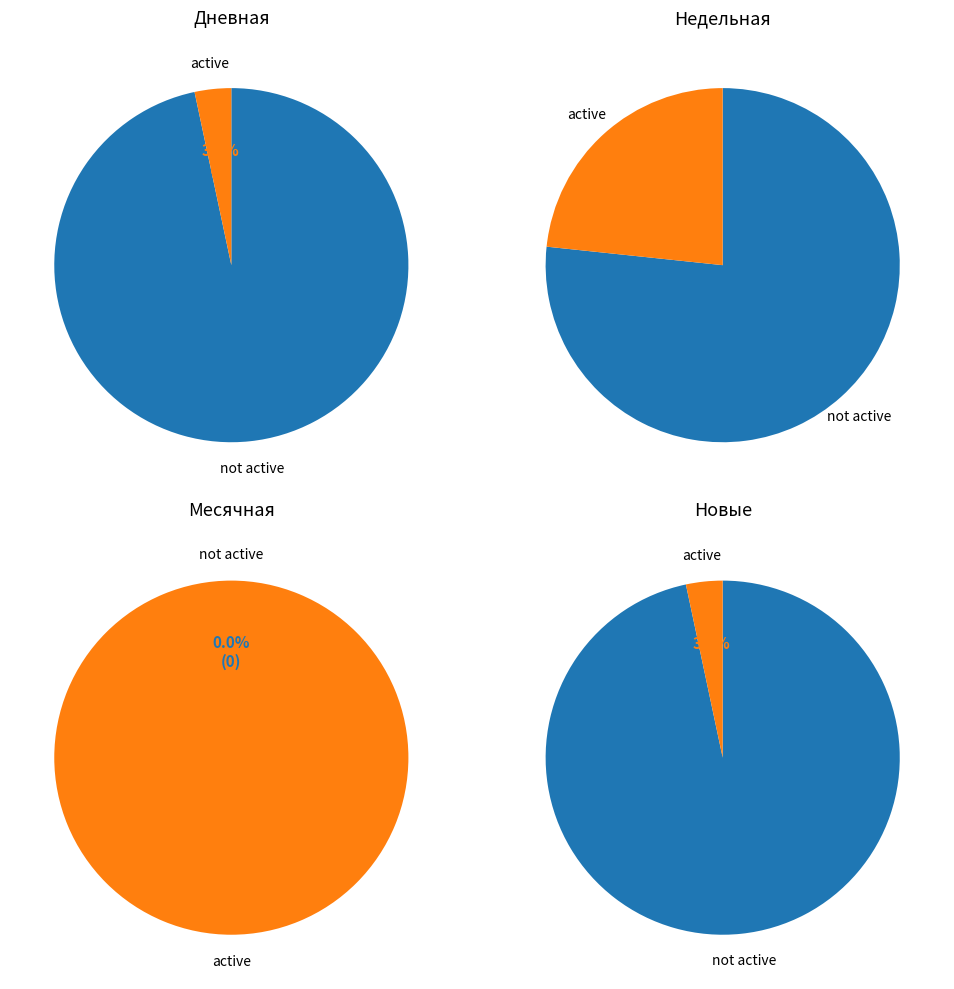

What percentage is NOT represented by 25?

100.0%